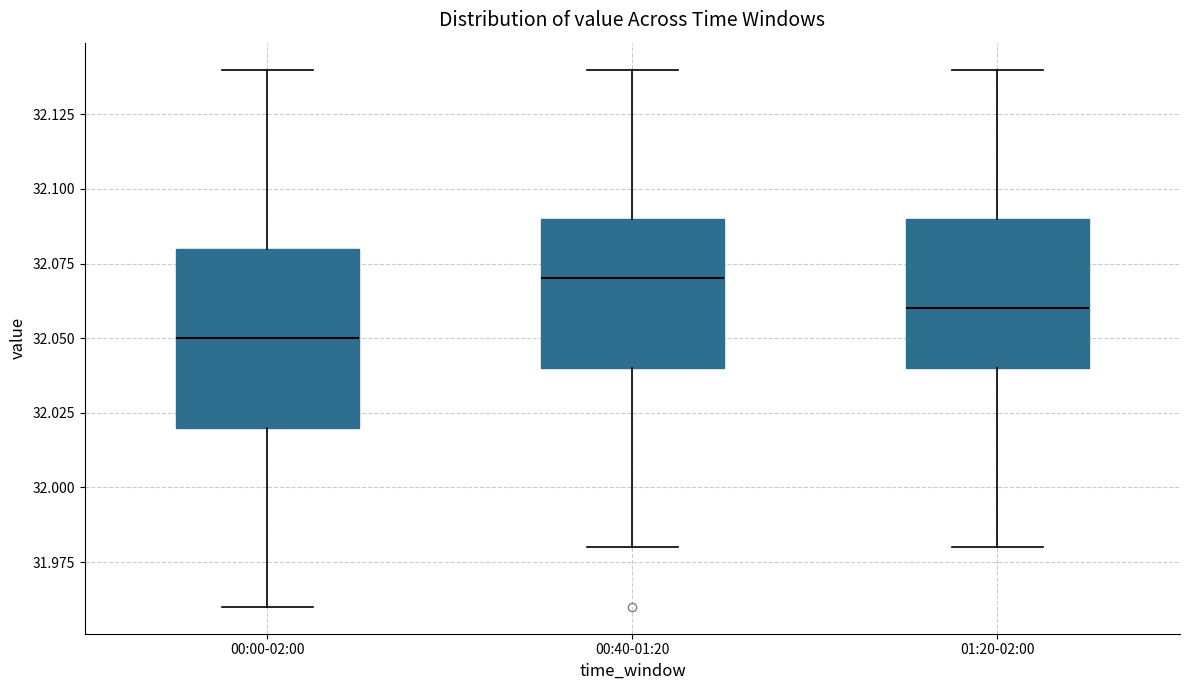

Which box's median line is the lowest?

00:00-02:00